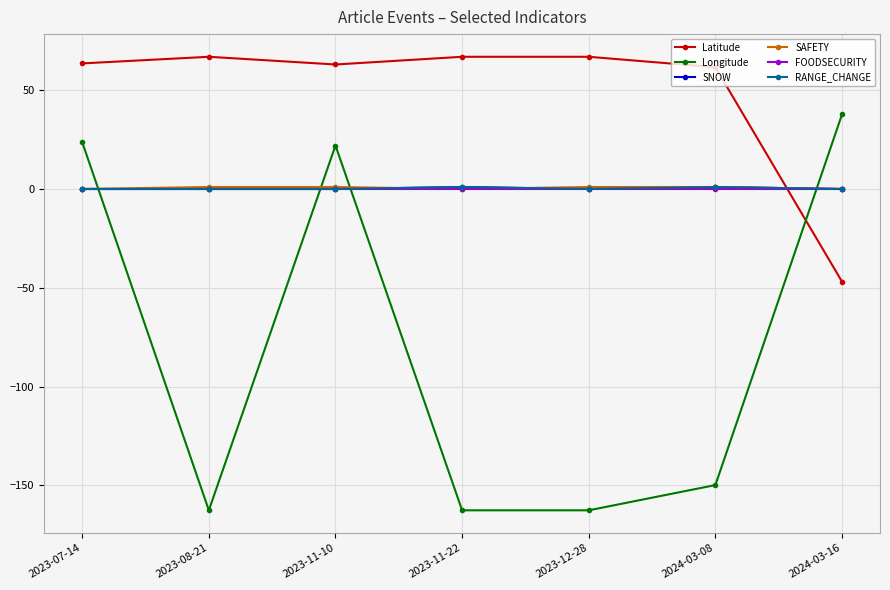

Does the chart have visible grid lines?

Yes